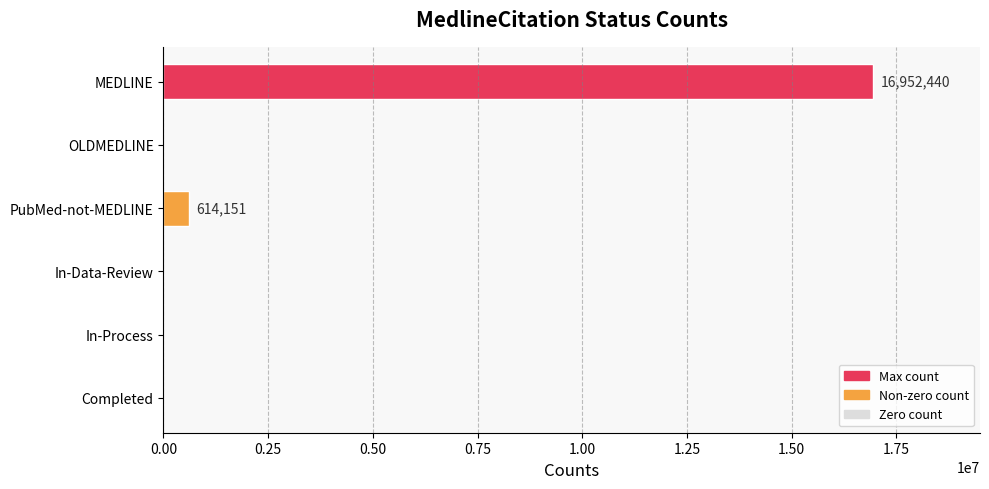

Is it true that the value at In-Process is 0?

True